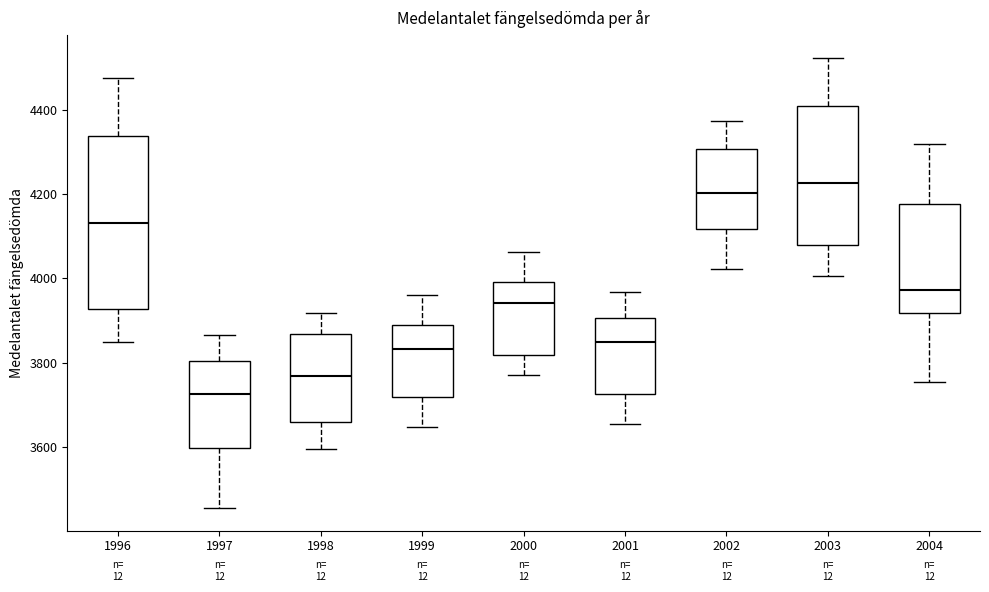

Which box has the lowest median line?

1997